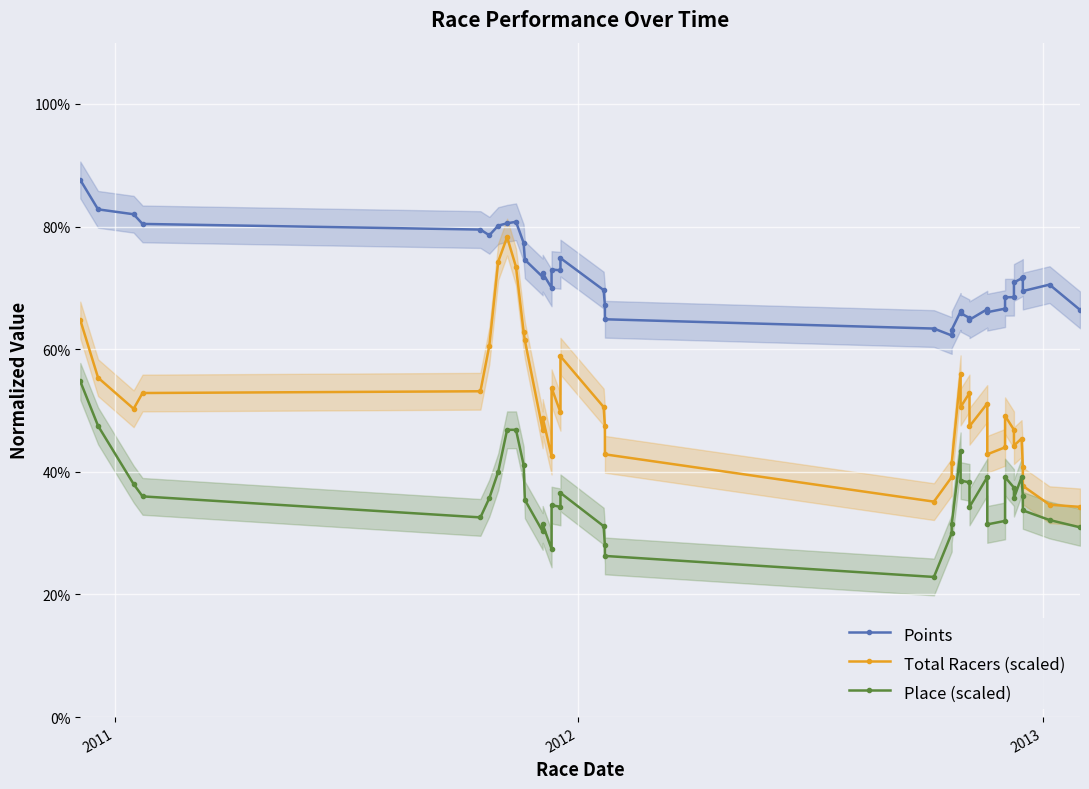

Reading left to right, what are all the values shown in this chart?

Points: 0.9	0.8	0.8	0.8	0.8	0.8	0.8	0.8	0.8	0.8	0.7	0.7	0.7	0.7	0.7	0.7	0.7	0.7	0.7	0.6	0.6	0.6	0.6	0.7	0.7	0.7	0.6	0.7	0.7	0.7	0.7	0.7	0.7	0.7	0.7	0.7	0.7	0.7
Total Racers (scaled): 0.6	0.6	0.5	0.5	0.5	0.6	0.7	0.8	0.7	0.6	0.6	0.5	0.5	0.4	0.5	0.5	0.6	0.5	0.5	0.4	0.4	0.4	0.4	0.6	0.5	0.5	0.5	0.5	0.4	0.4	0.5	0.5	0.4	0.5	0.4	0.4	0.3	0.3
Place (scaled): 0.5	0.5	0.4	0.4	0.3	0.4	0.4	0.5	0.5	0.4	0.4	0.3	0.3	0.3	0.3	0.3	0.4	0.3	0.3	0.3	0.2	0.3	0.3	0.4	0.4	0.4	0.3	0.4	0.3	0.3	0.4	0.4	0.4	0.4	0.4	0.3	0.3	0.3